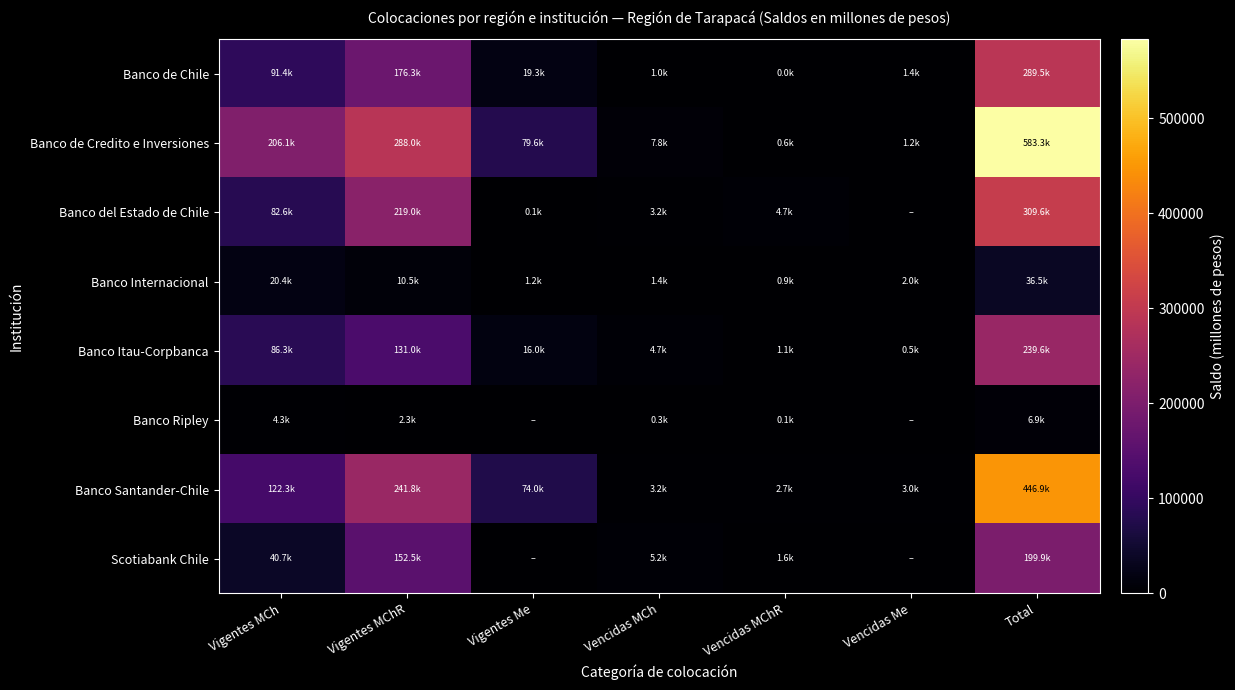

At Vencidas MCh, list the series in order from smallest to largest.

Banco Ripley, Banco de Chile, Banco Internacional, Banco Santander-Chile, Banco del Estado de Chile, Banco Itau-Corpbanca, Scotiabank Chile, Banco de Credito e Inversiones